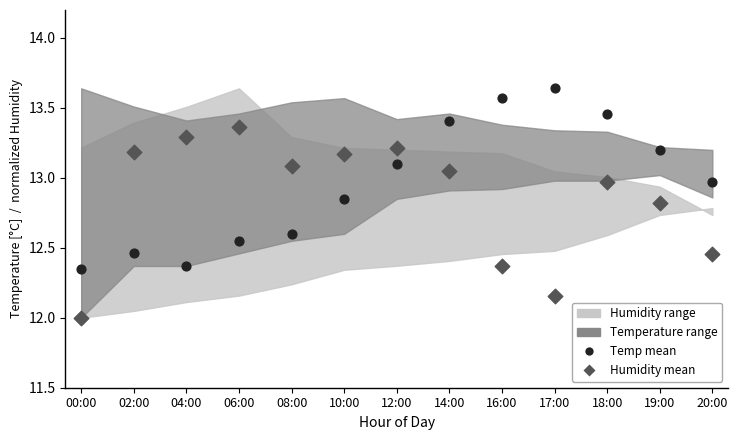

How many points are shown in the scatter plot?

26